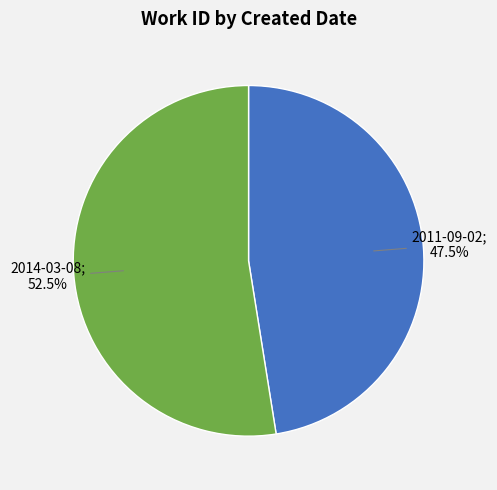

Does any single category account for the majority?

Yes